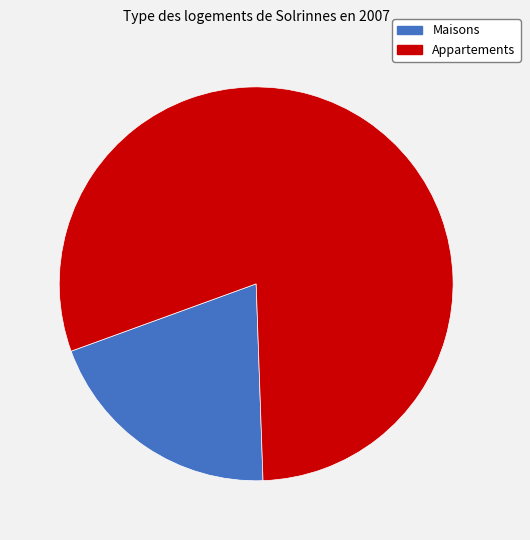

Does any single category account for the majority?

Yes